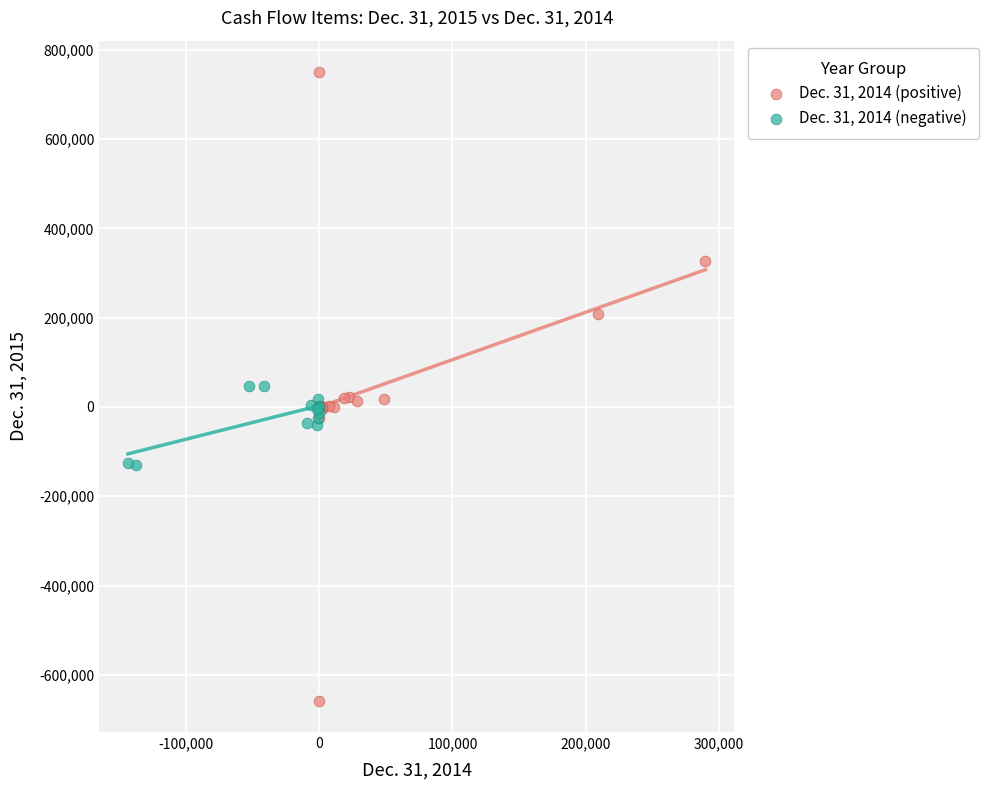

Which series contains the highest Y value?

Dec. 31, 2014 (positive)